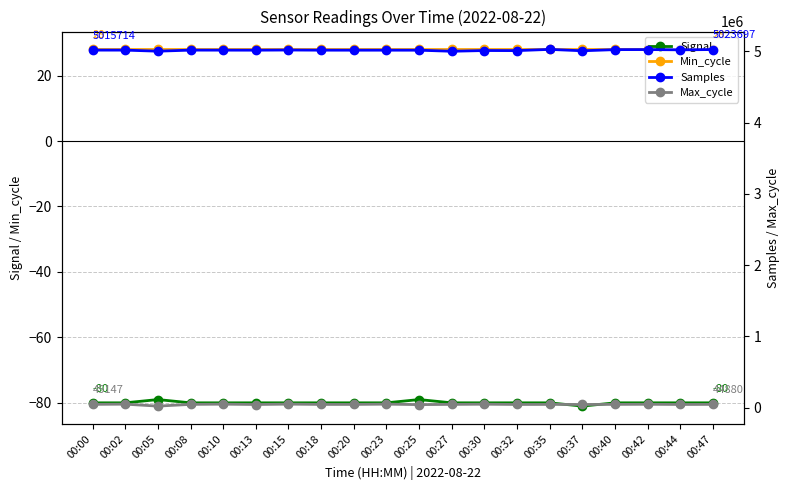

Reading left to right, transcribe all the data shown in this chart.

Signal: -80	-80	-79	-80	-80	-80	-80	-80	-80	-80	-79	-80	-80	-80	-80	-81	-80	-80	-80	-80
Min_cycle: 28	28	28	28	28	28	28	28	28	28	28	28	28	28	28	28	28	28	28	28
Samples: 5015714	5015585	5000770	5015703	5015287	5014829	5017101	5014973	5014722	5014805	5014619	4999606	5009940	5008819	5025961	5006399	5022548	5023443	5019825	5023697
Max_cycle: 45147	48106	20831	44905	48118	43230	48481	44343	44394	48166	41753	44795	47362	43732	44395	43708	44878	46269	43694	44880